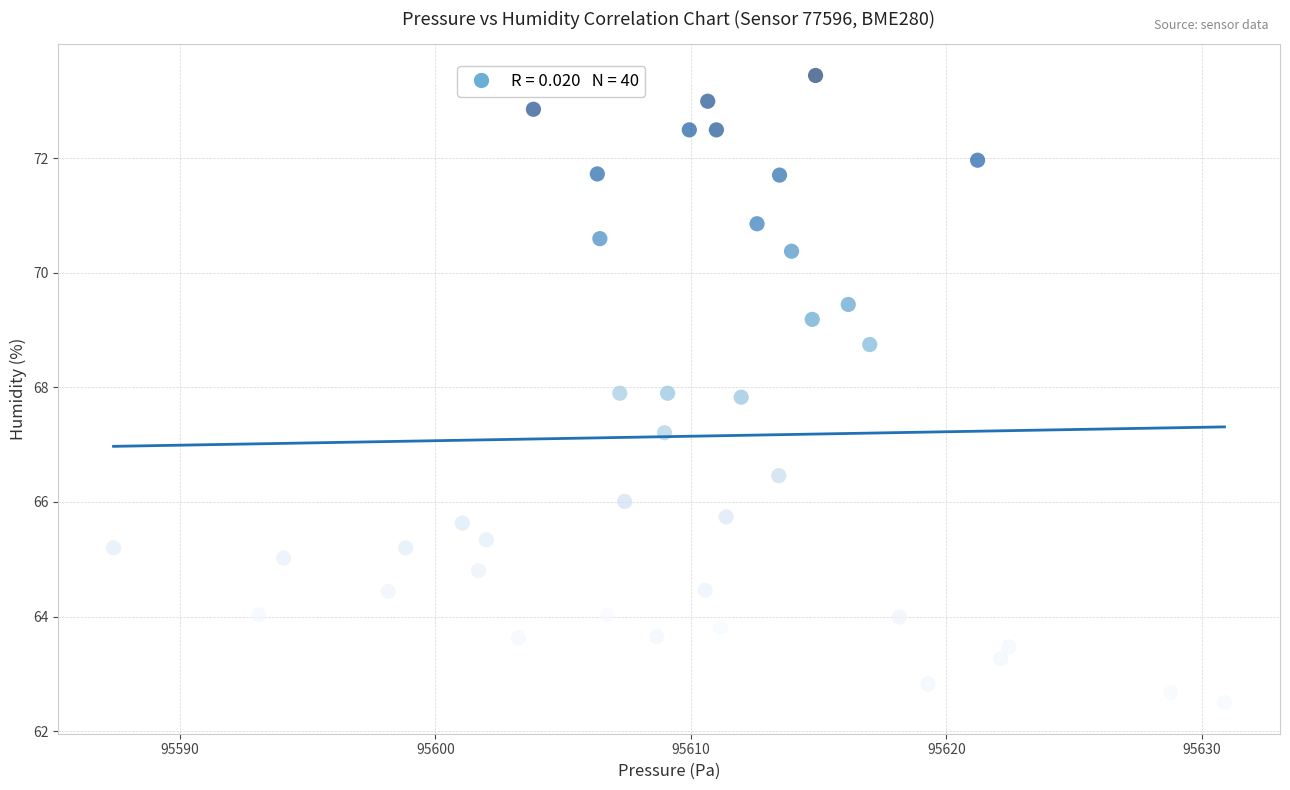

What Y value in the scatter plot is closest to 67?

67.2